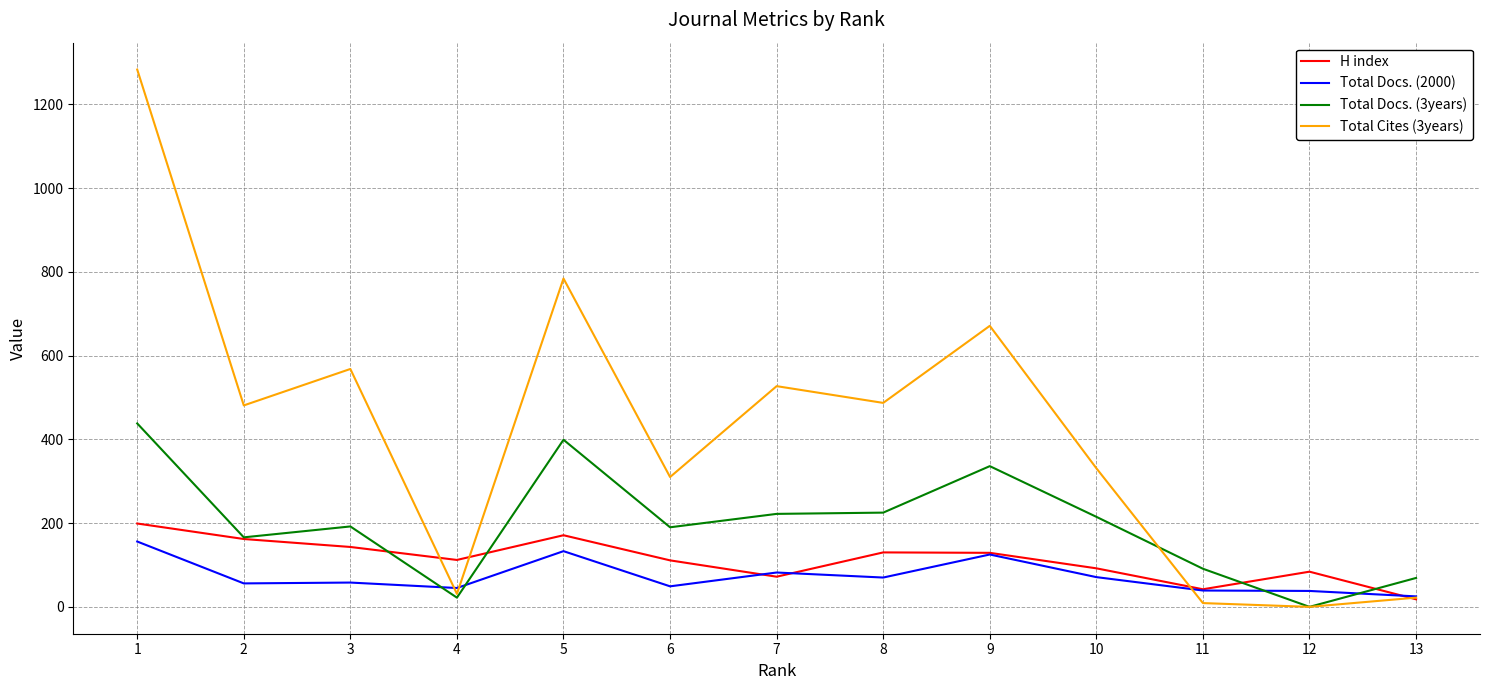

Which series ends up on top after the final intersection of Total Docs. (2000) and Total Docs. (3years)?

Total Docs. (3years)